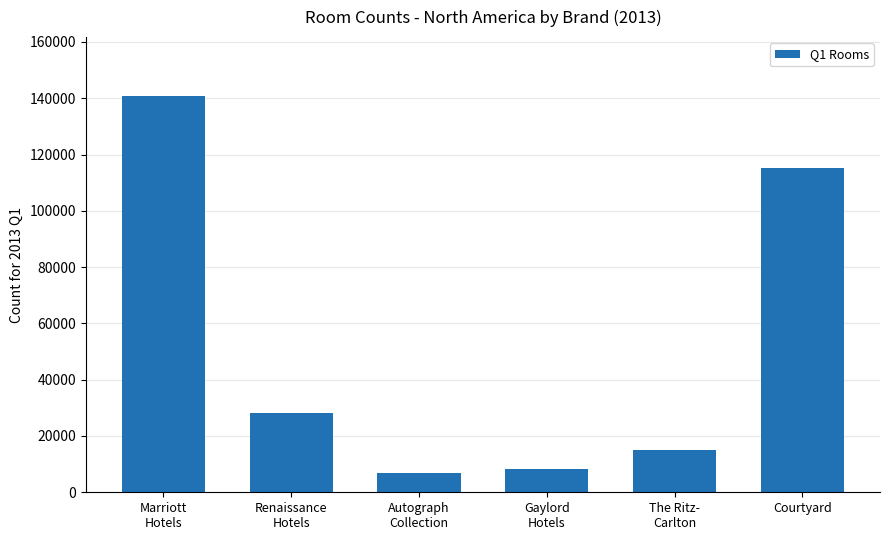

Which has a higher value, The Ritz-
Carlton or Marriott
Hotels?

Marriott
Hotels